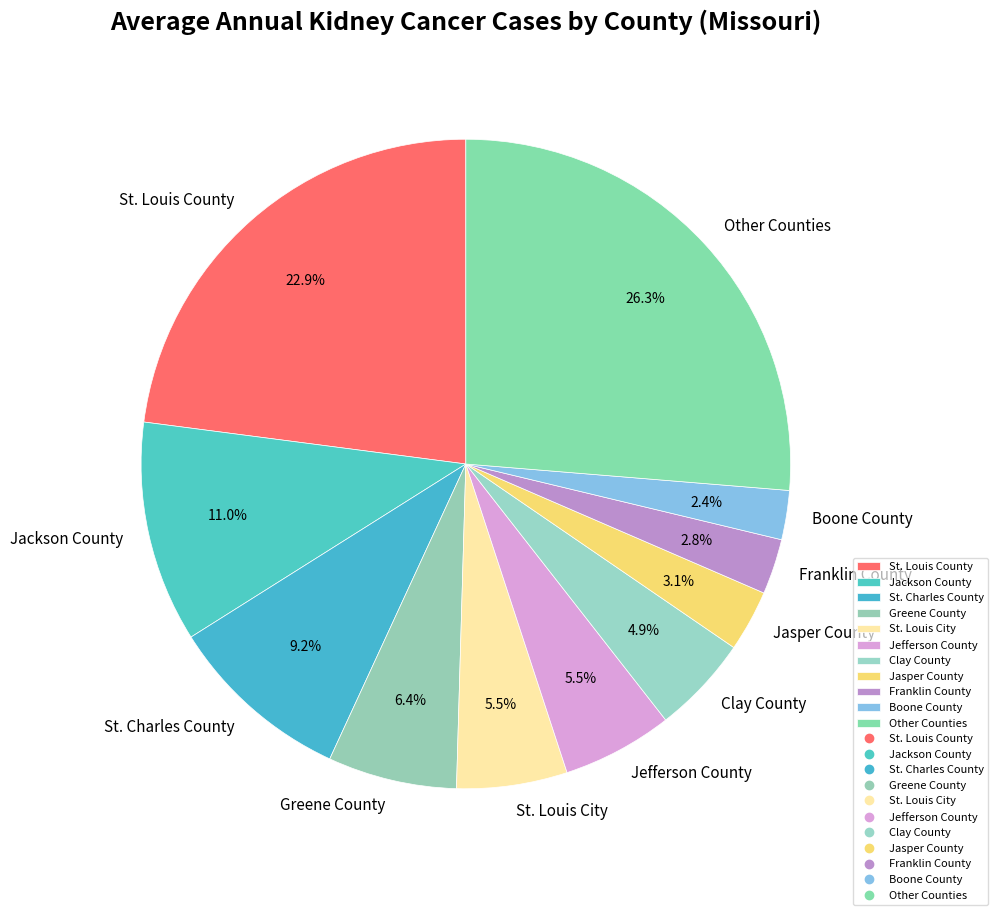

Does any single category account for the majority?

No